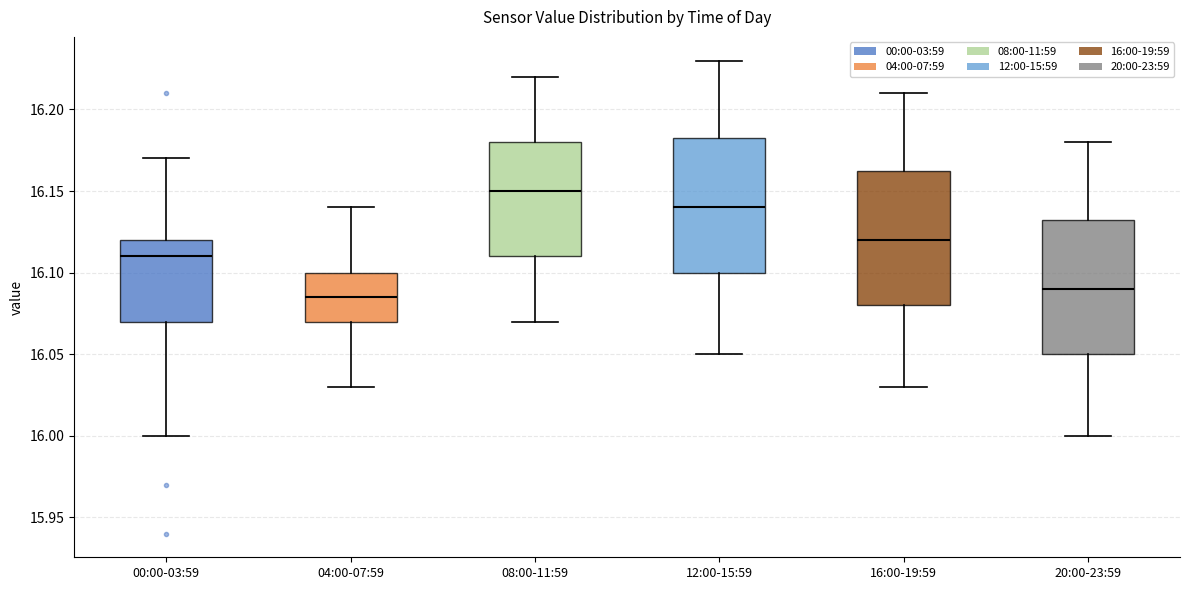

Reading left to right, transcribe this box plot: for each box, give where its median line is, the range the box spans, and where its two whiskers end, as read against the y-axis. The values are not printed on the chart, so give them approximately, as read against the axis.

00:00-03:59: median 16.110, box 16.070 to 16.120, whiskers 16.000 to 16.170
04:00-07:59: median 16.085, box 16.070 to 16.100, whiskers 16.030 to 16.140
08:00-11:59: median 16.150, box 16.110 to 16.180, whiskers 16.070 to 16.220
12:00-15:59: median 16.140, box 16.100 to 16.185, whiskers 16.050 to 16.230
16:00-19:59: median 16.120, box 16.080 to 16.165, whiskers 16.030 to 16.210
20:00-23:59: median 16.090, box 16.050 to 16.135, whiskers 16.000 to 16.180